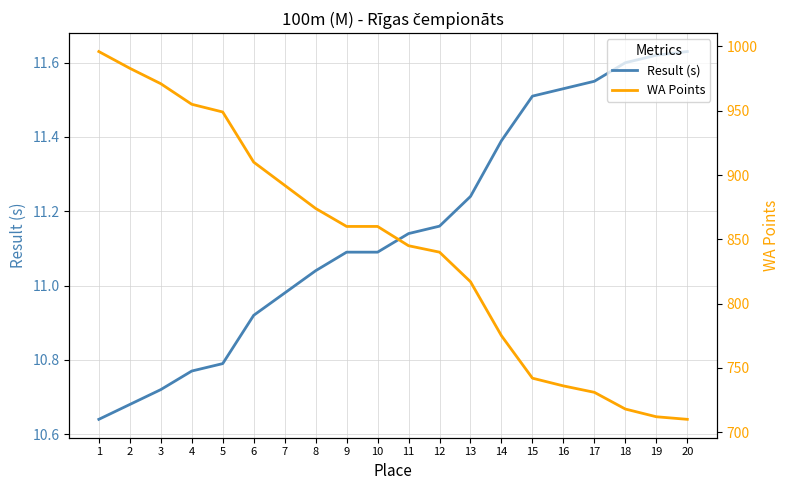

At which category does the chart reach its peak across all series?

1